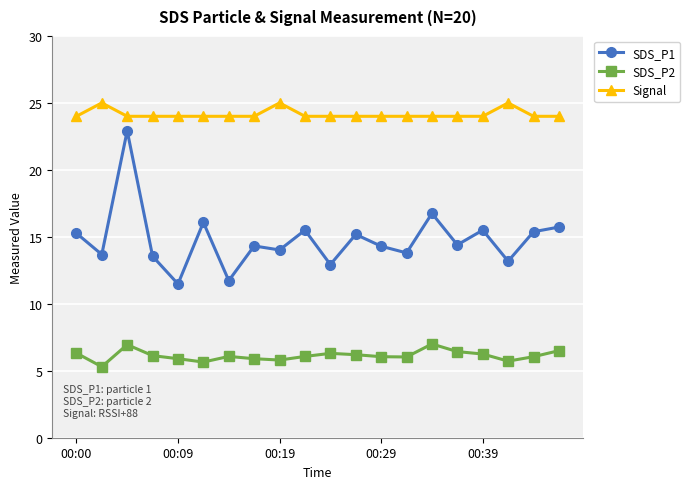

At how many categories does at least one series exceed 7?

20